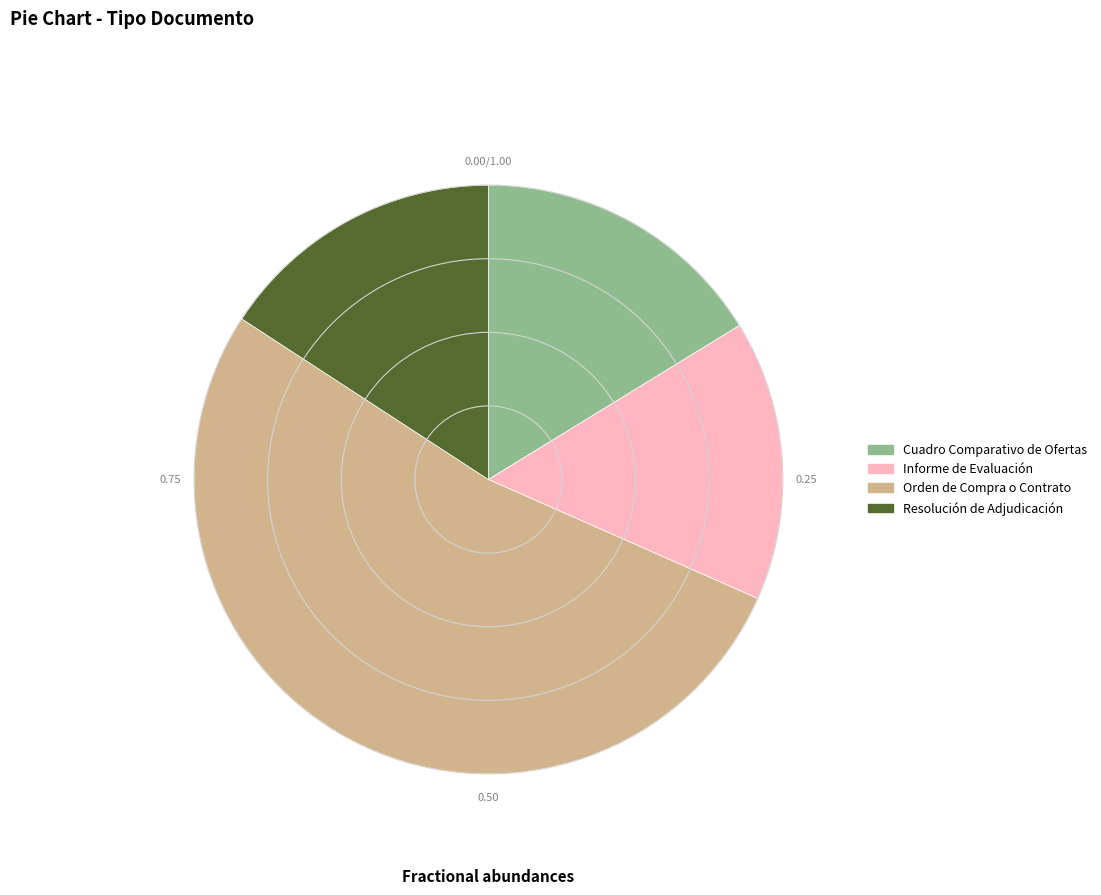

What is the largest slice in the pie chart?

Orden de Compra o Contrato